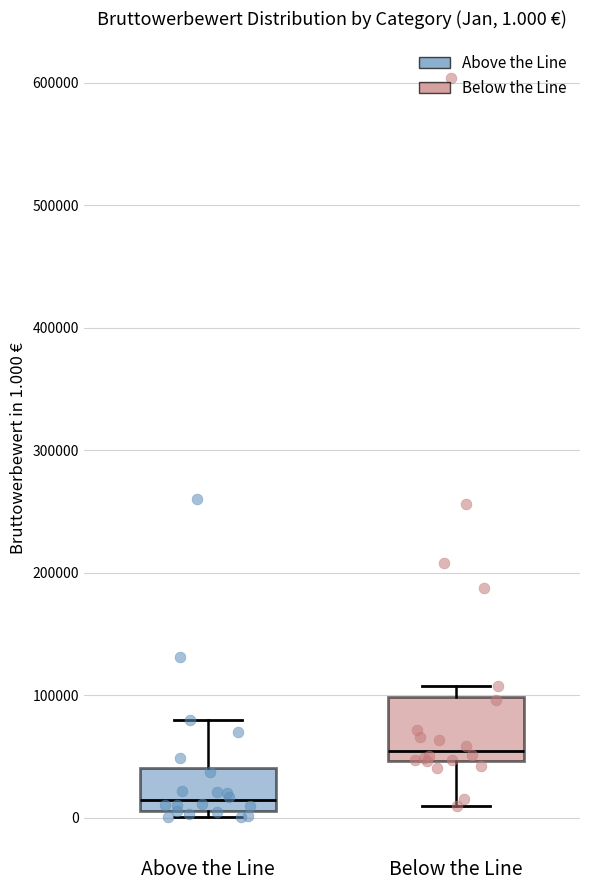

Comparing the boxes themselves (not the whiskers), which one is the tallest?

Below the Line